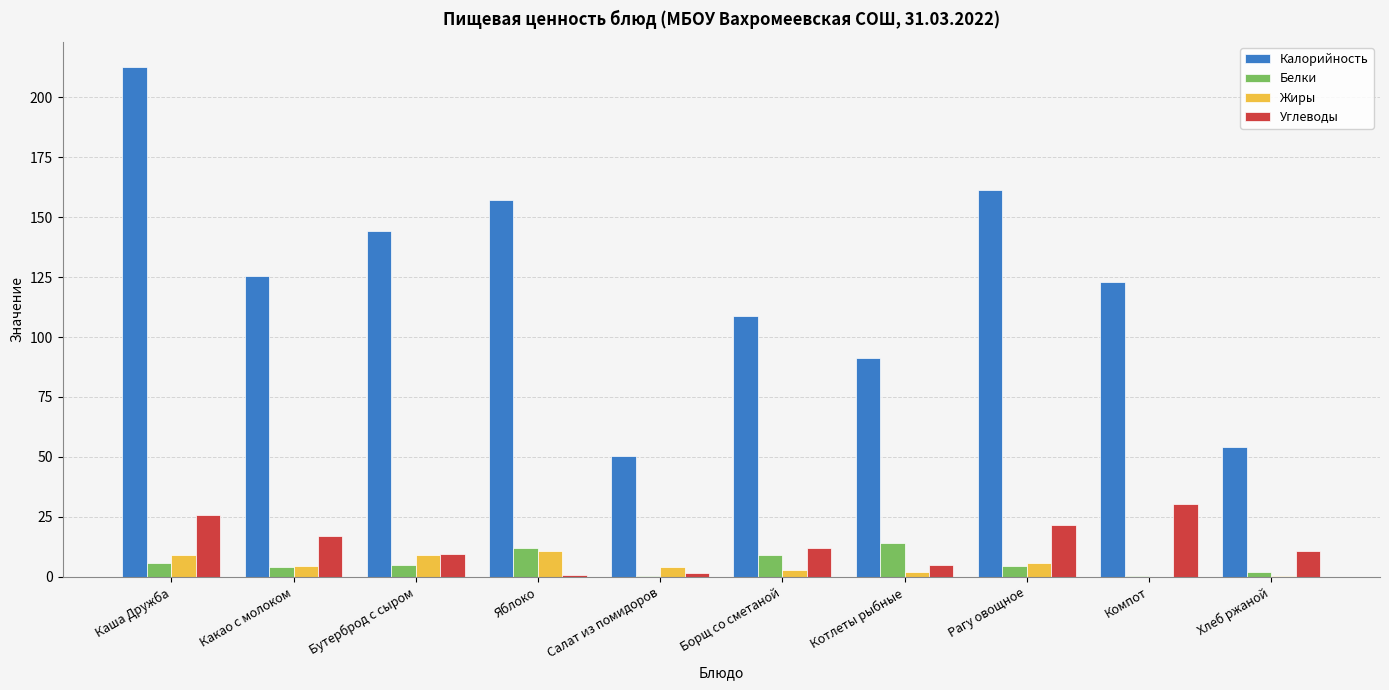

At which label is Калорийность closest to 131?

Какао с молоком